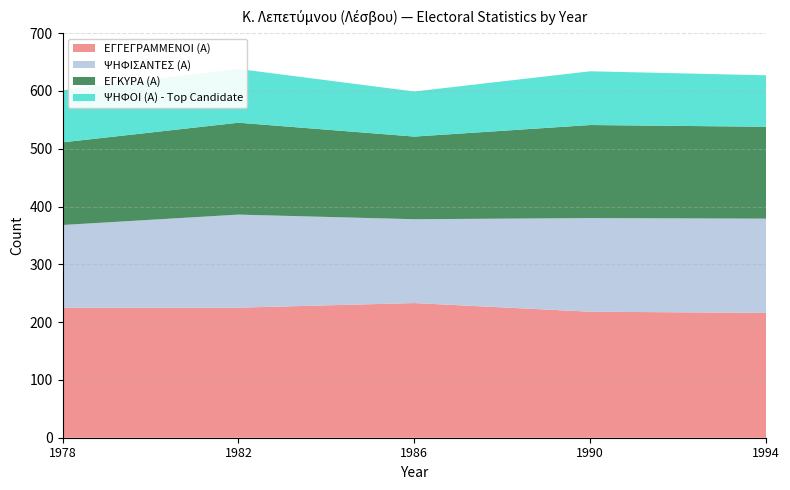

Reading left to right, list all the values displayed in this chart.

ΕΓΓΕΓΡΑΜΜΕΝΟΙ (Α): 1978=225	1982=225	1986=233	1990=218	1994=216
ΨΗΦΙΣΑΝΤΕΣ (Α): 1978=143	1982=161	1986=145	1990=162	1994=163
ΕΓΚΥΡΑ (Α): 1978=143	1982=159	1986=143	1990=161	1994=159
ΨΗΦΟΙ (Α) - Top Candidate: 1978=90	1982=93	1986=78	1990=93	1994=89